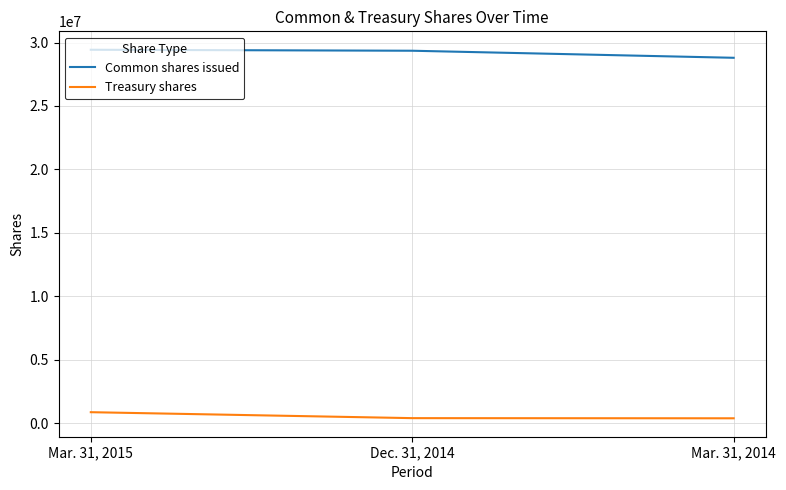

At which category is the sum across all series the highest?

Mar. 31, 2015